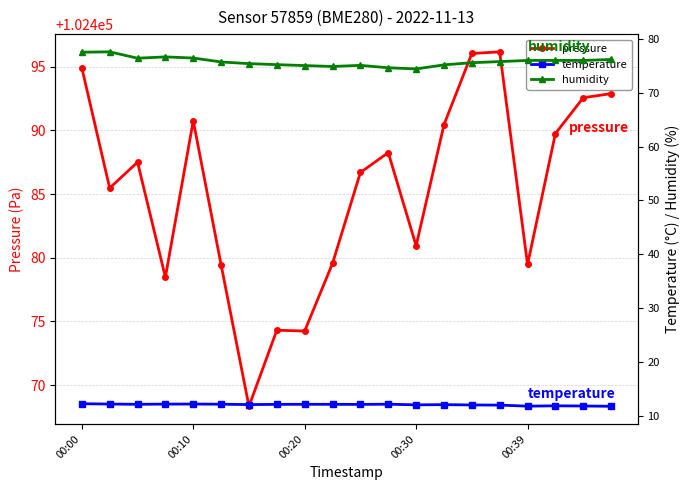

How many values in the temperature series are below 12?

4